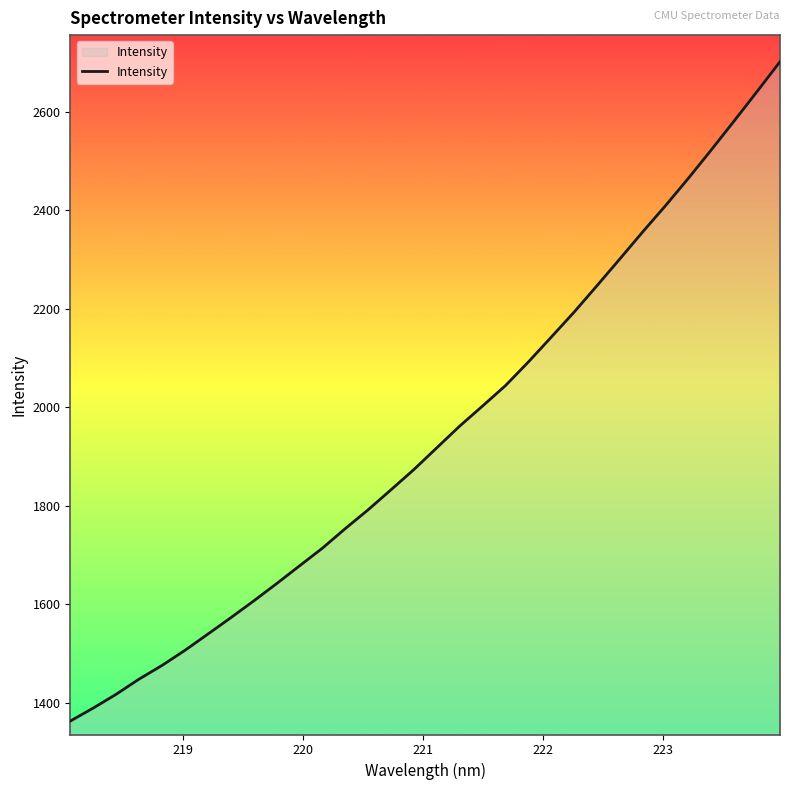

What is the greatest value displayed?

2702.0